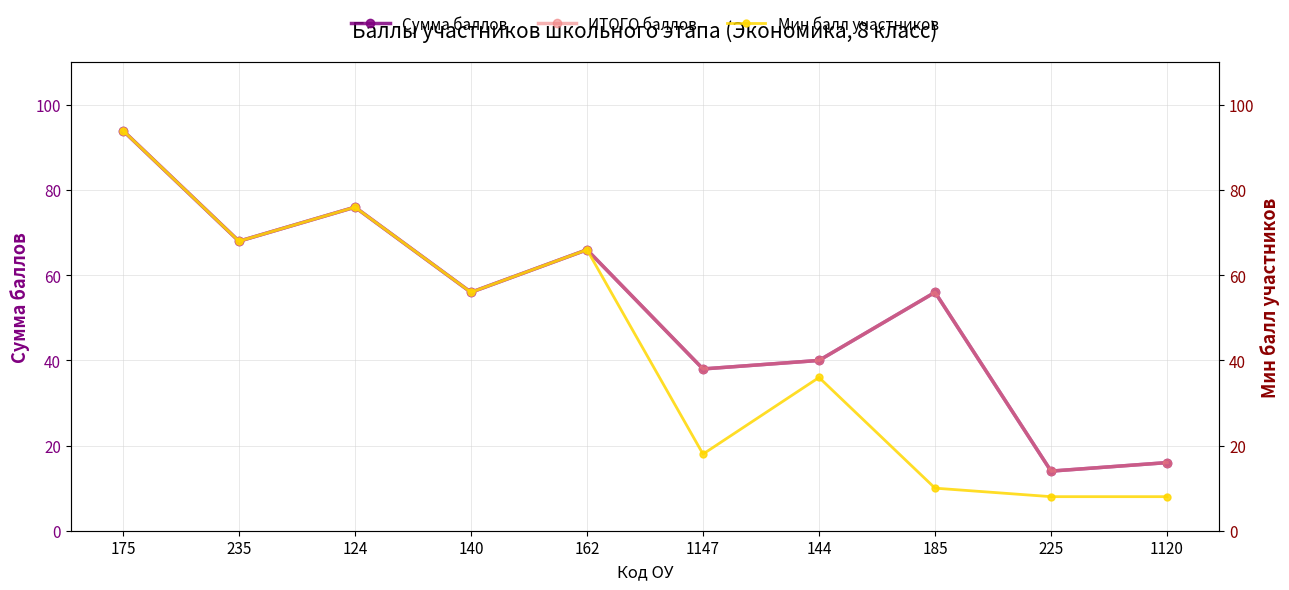

Rank the series at 140 from lowest to highest value.

Сумма баллов, ИТОГО баллов, Мин балл участников